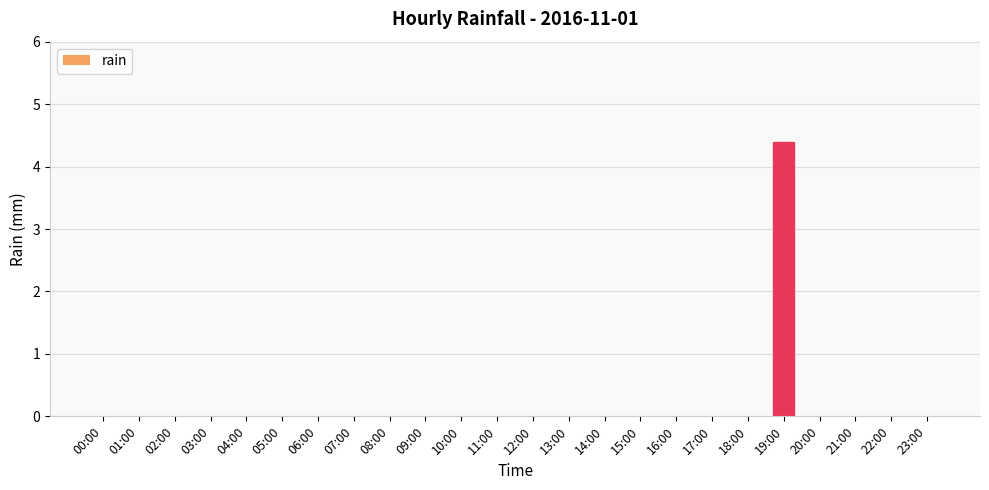

Reading left to right, extract all data points from this chart.

0.0	0.0	0.0	0.0	0.0	0.0	0.0	0.0	0.0	0.0	0.0	0.0	0.0	0.0	0.0	0.0	0.0	0.0	0.0	4.4	0.0	0.0	0.0	0.0